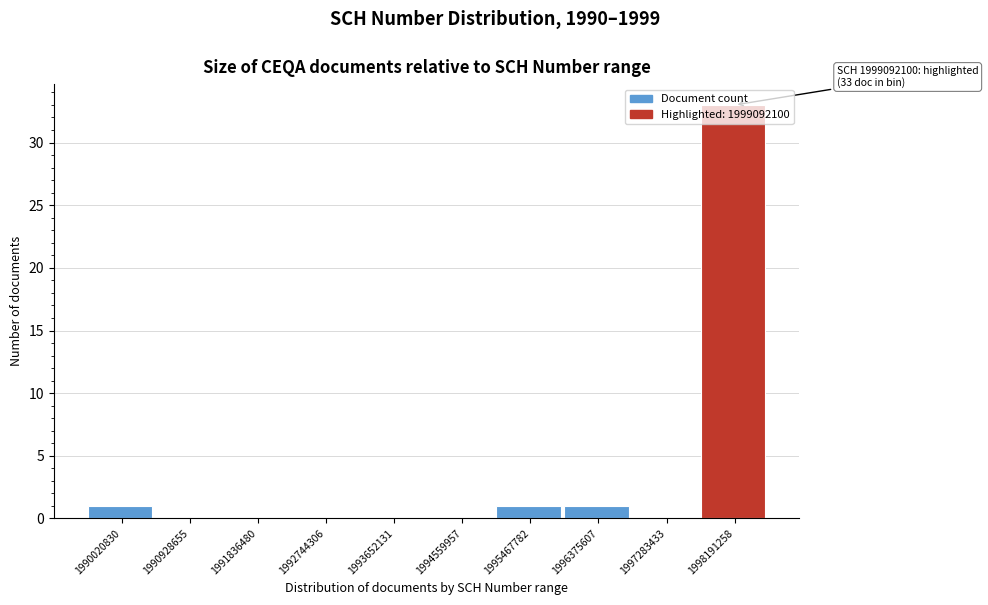

Approximately how many times larger is the value at 1998191258 compared to 1990020830?

33.0